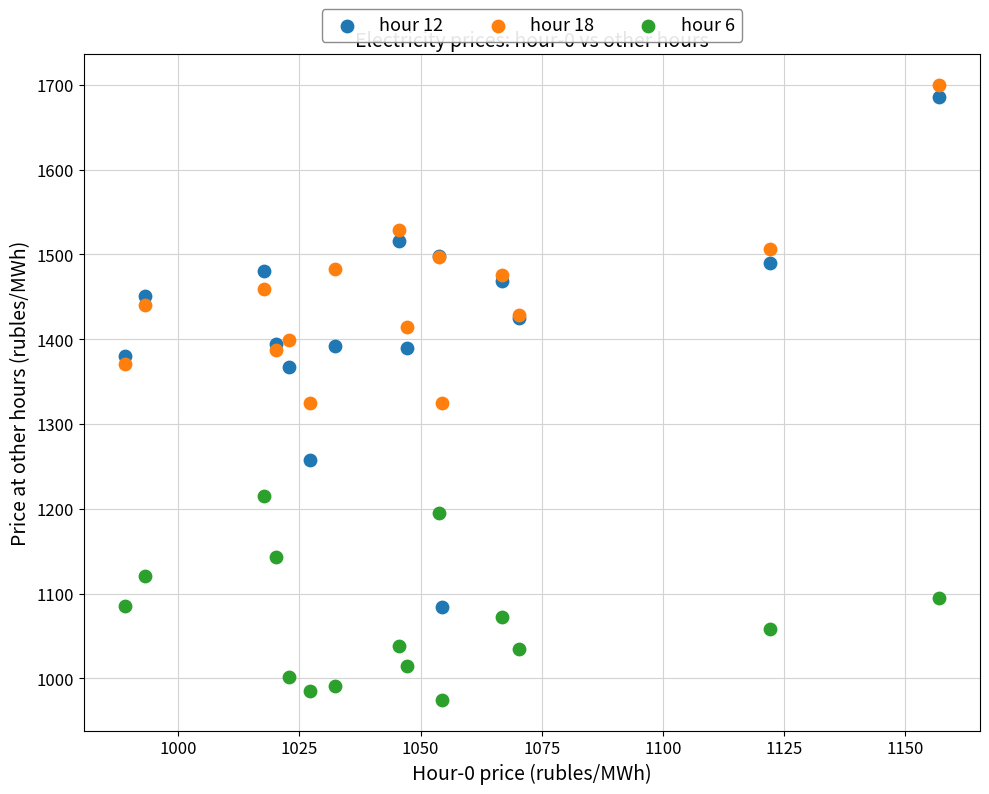

What is the X range (max minus min) for the scatter plot?

168.1